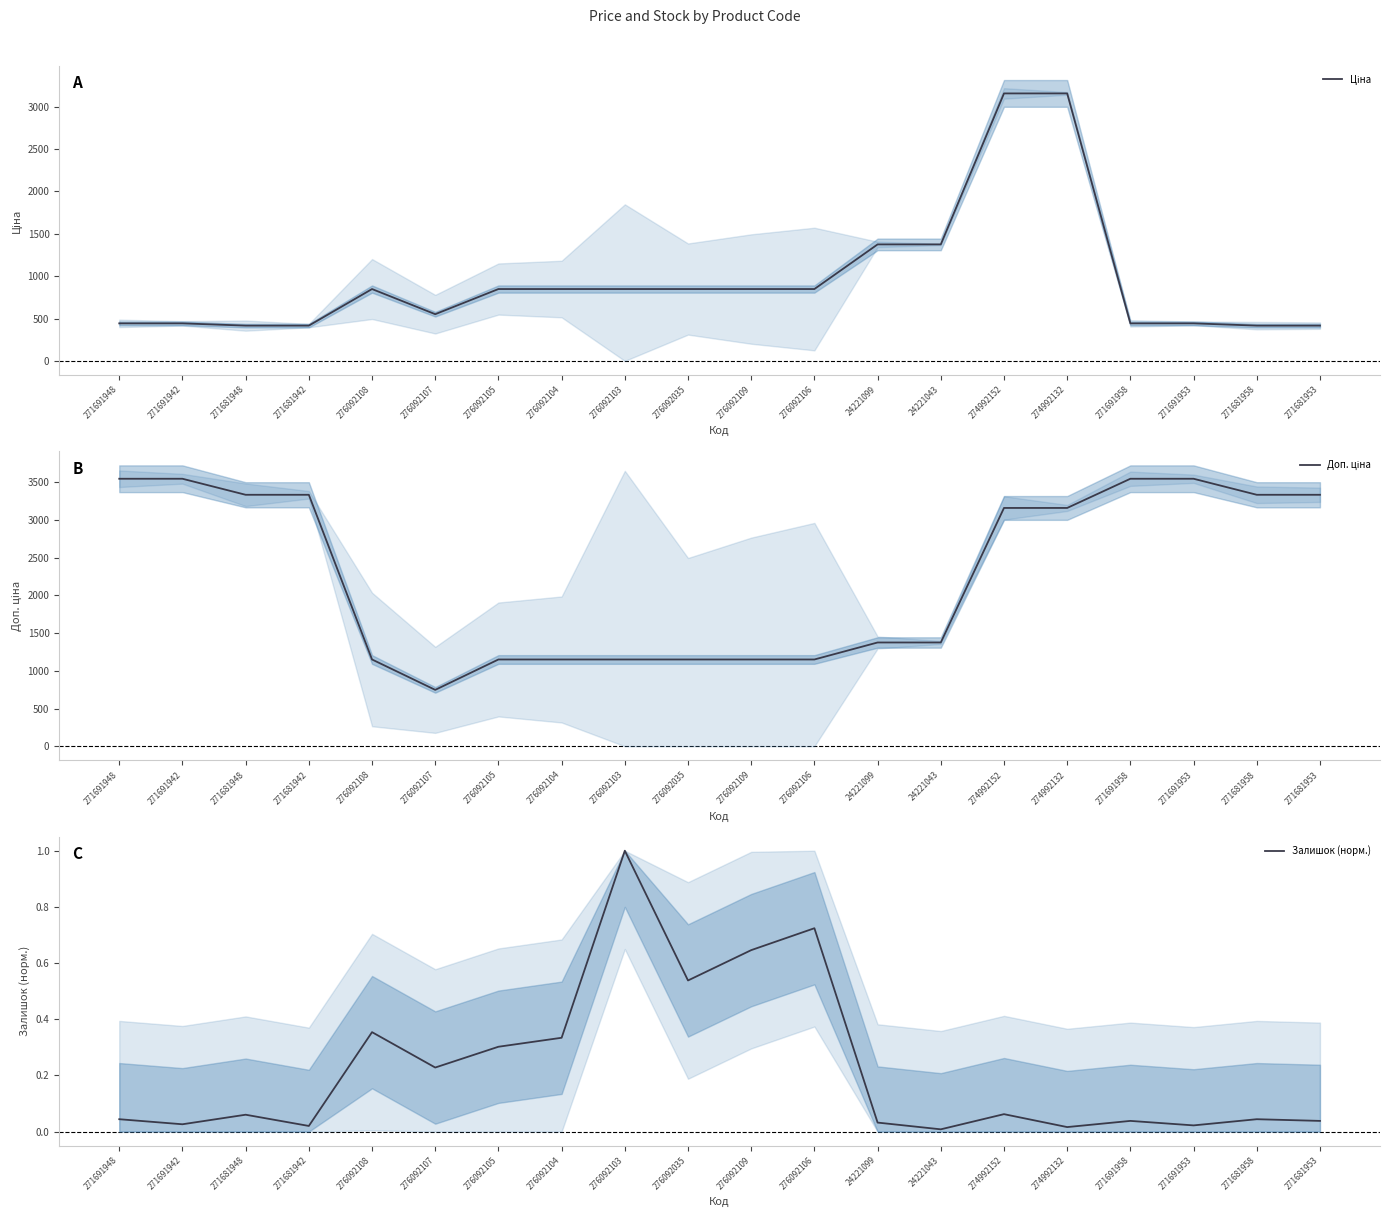

What is the label of the 19th point from the left?

271681958